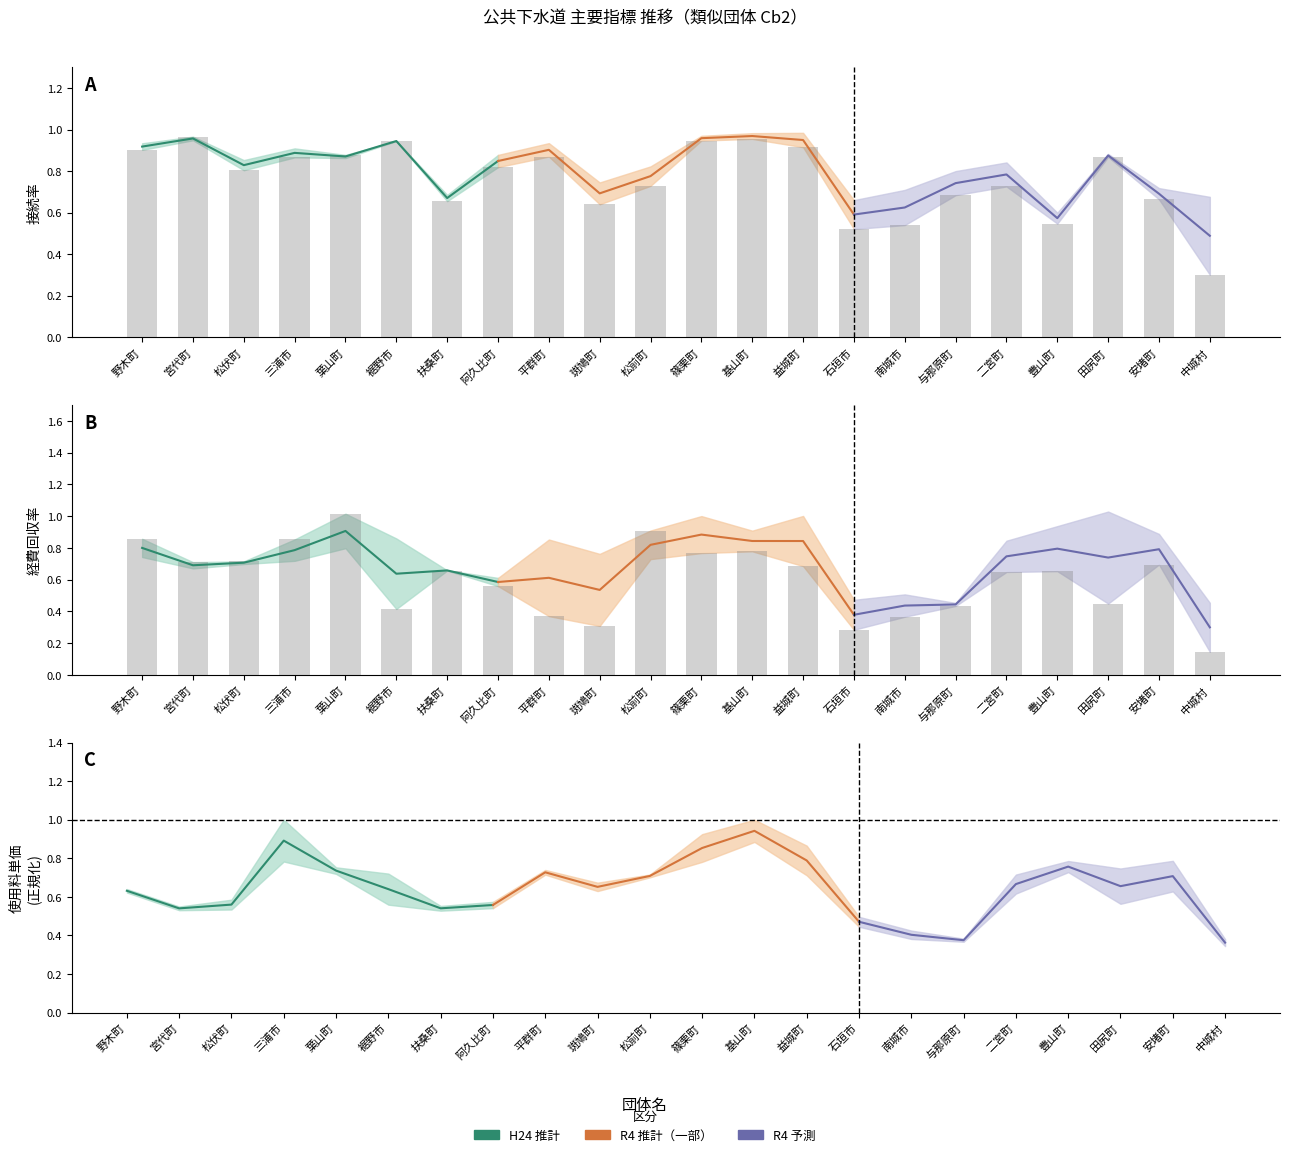

The R4 予測 series shows 1.0 at 二宮町. True or false?

False